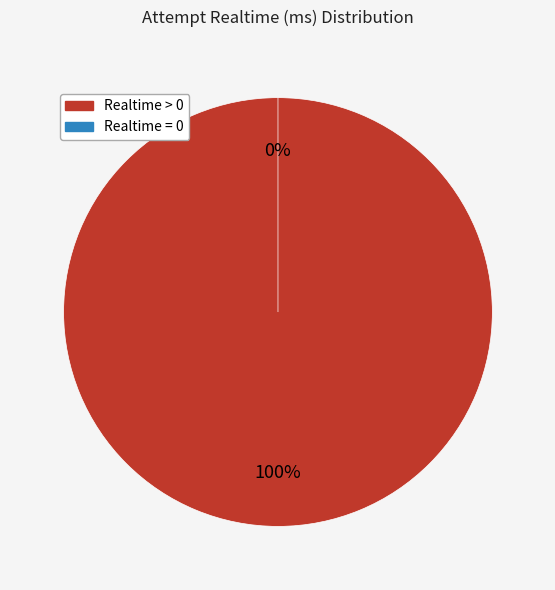

Is it true that Realtime > 0 is 100% of the pie?

True